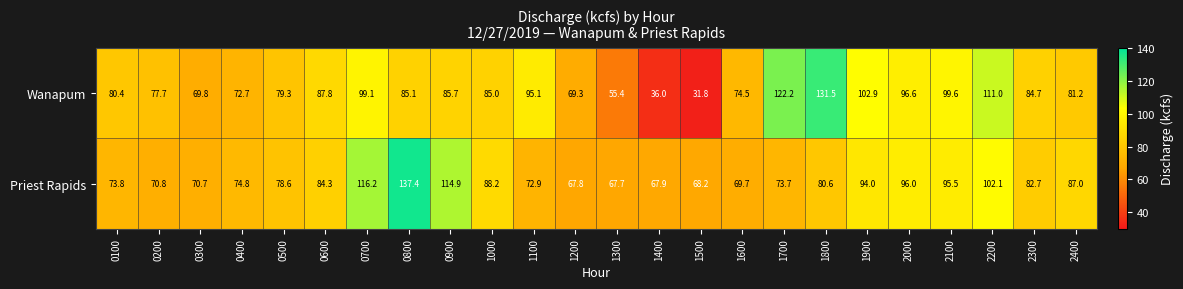

At which category is the sum across all series the highest?

0800